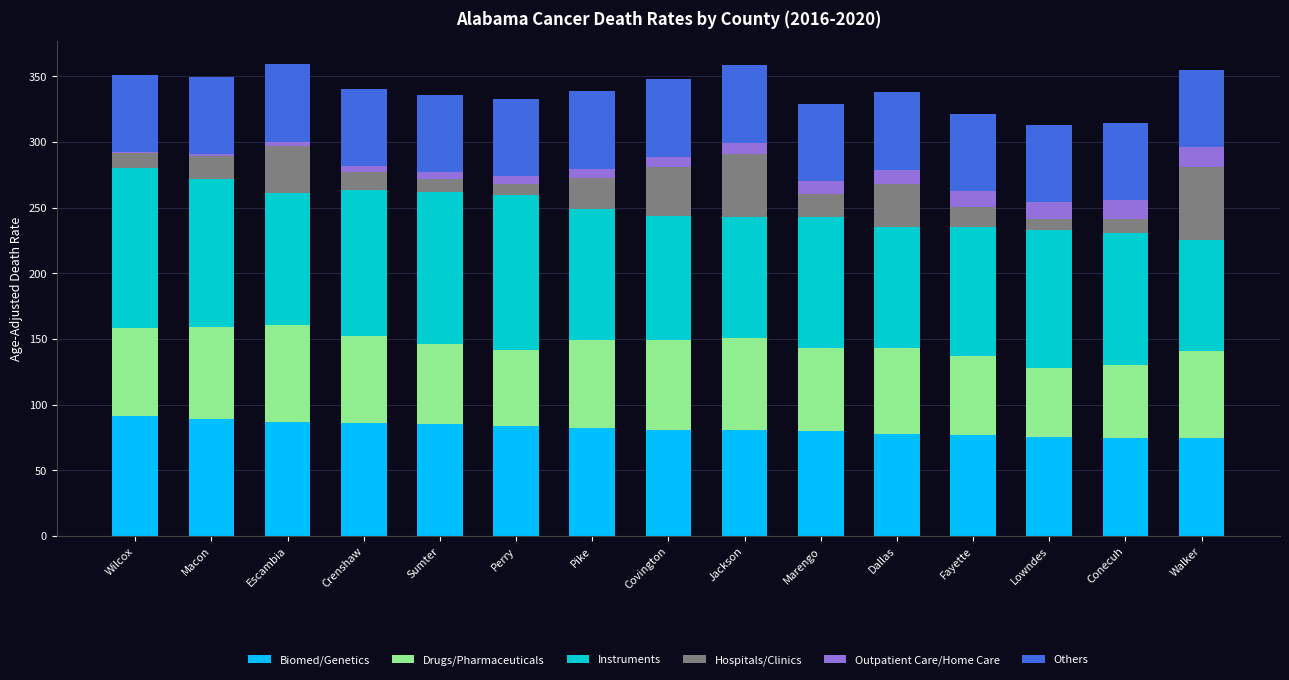

The value of Biomed/Genetics at Dallas is 114.9. True or false?

False